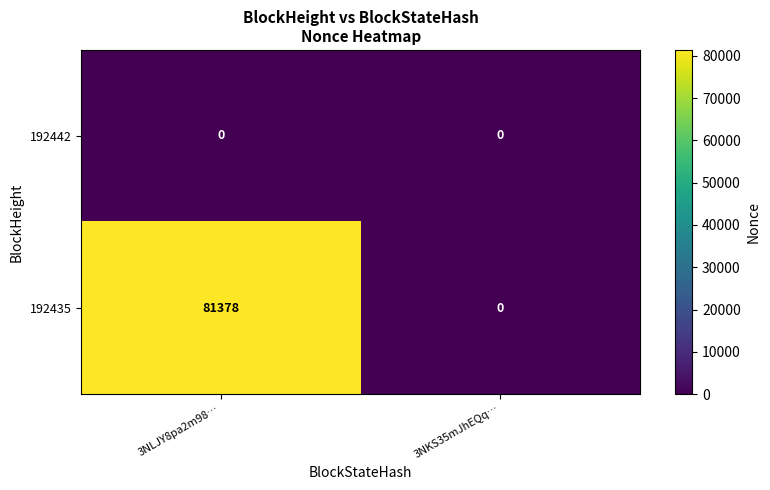

Which series has the largest total across all categories?

192435